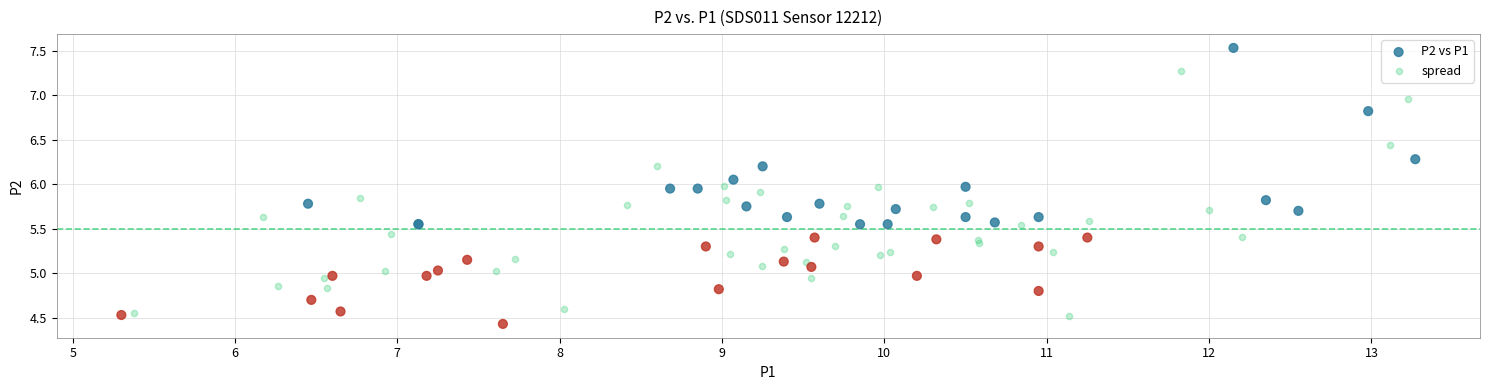

Which series has the largest Y range (max minus min)?

P2 vs P1